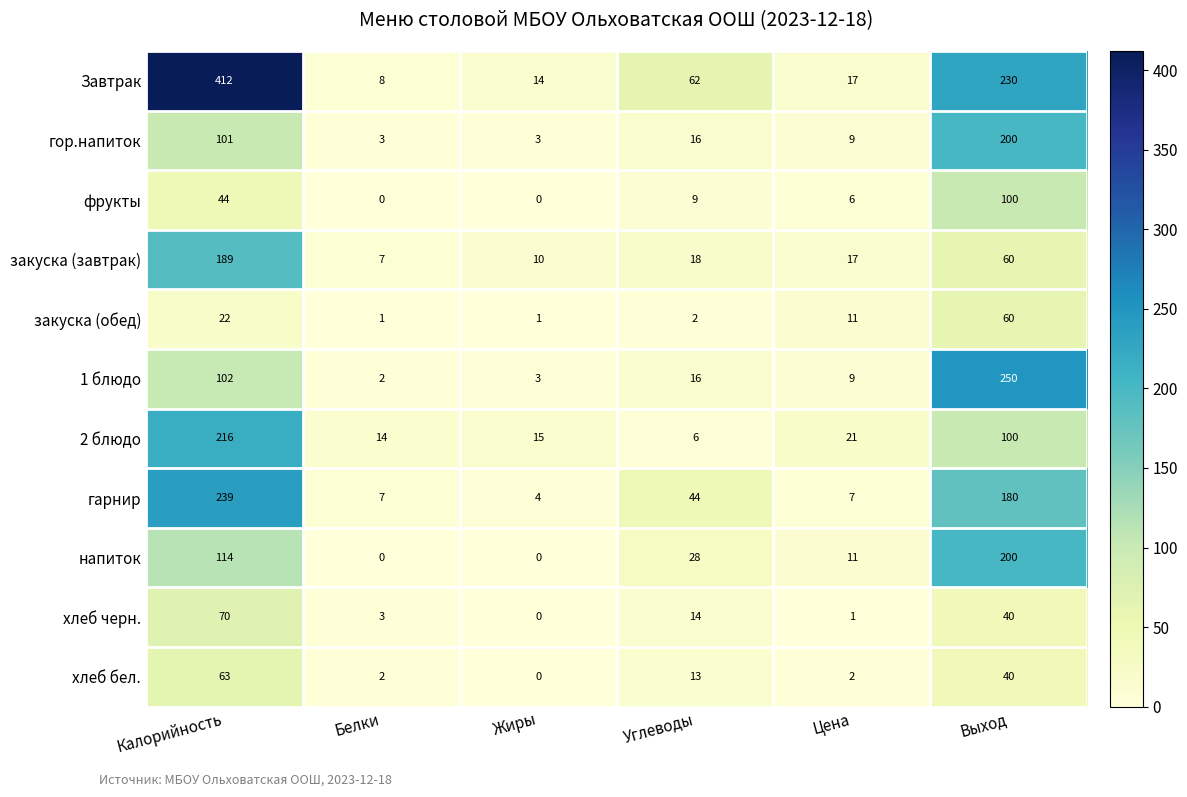

At which category is the sum across all series the highest?

Калорийность